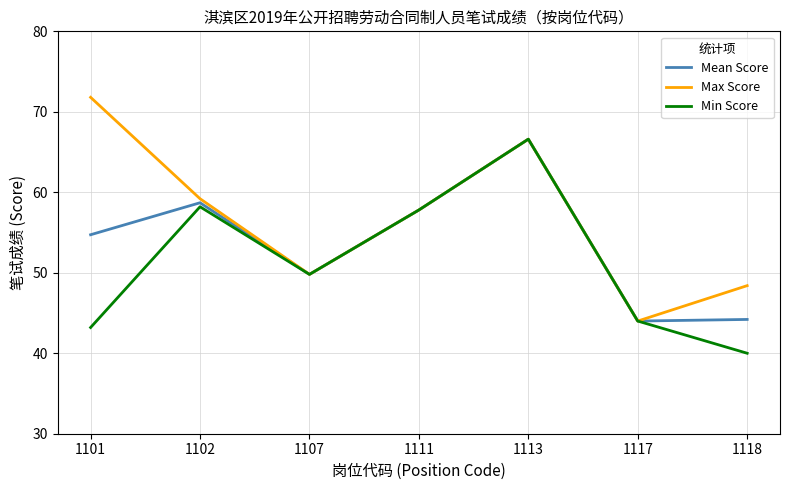

Which series has the widest spread of values?

Max Score